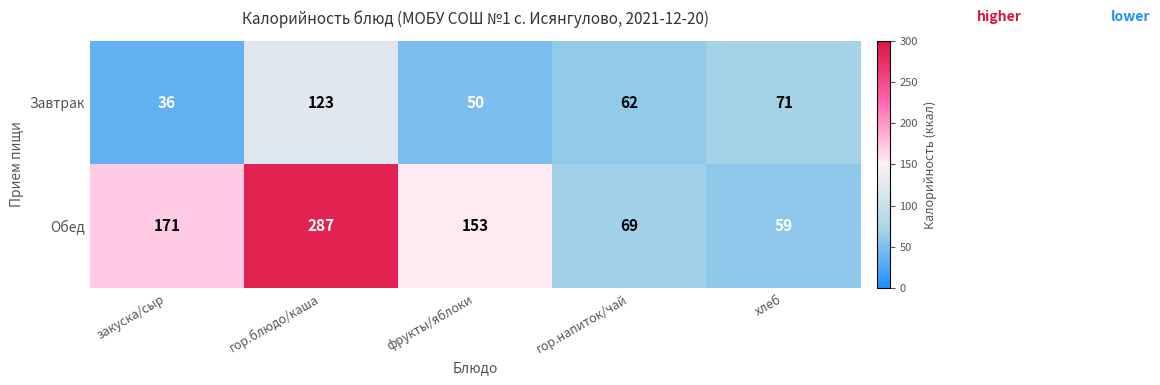

Reading left to right, what are all the values shown in this chart?

Завтрак: 36	123	50	62	71
Обед: 171	287	153	69	59